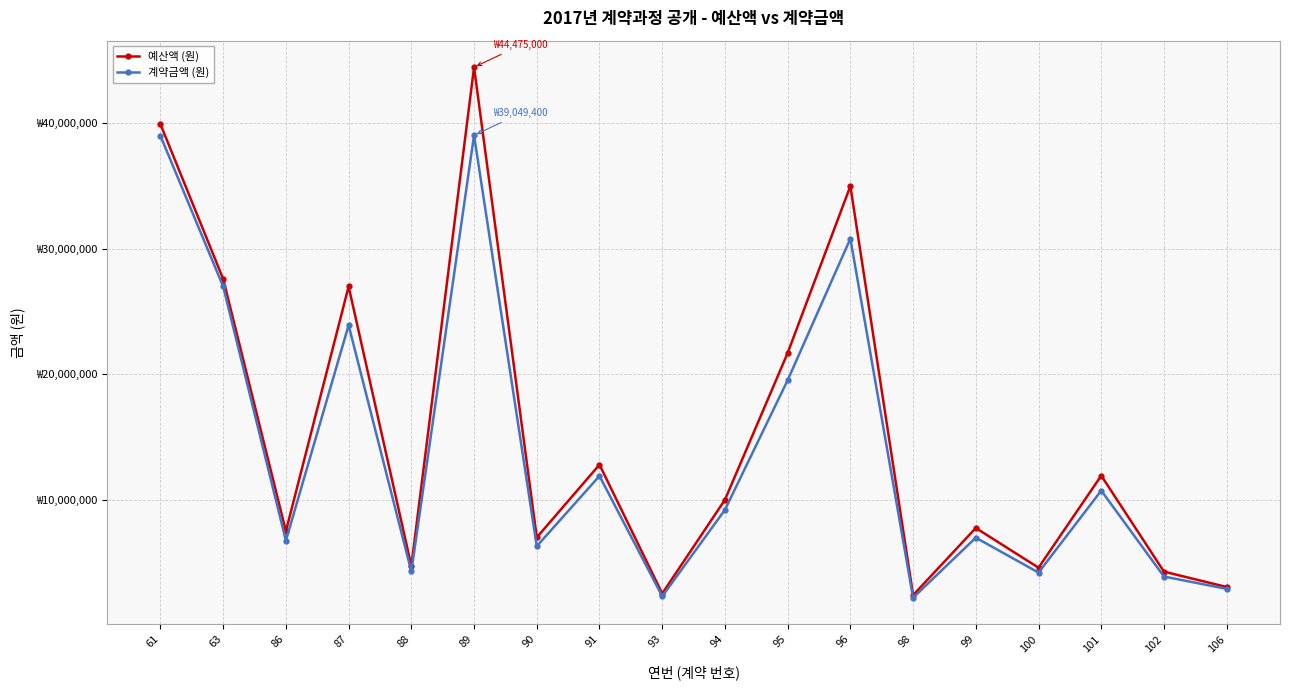

Where is the first local maximum for 계약금액 (원)?

87